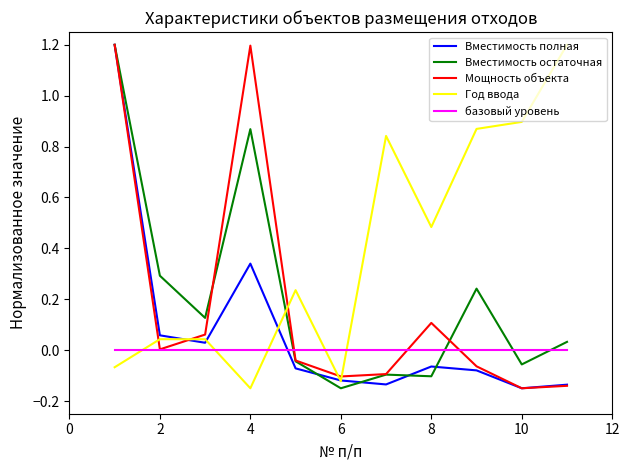

True or false: Мощность объекта and Год ввода intersect in this chart.

True